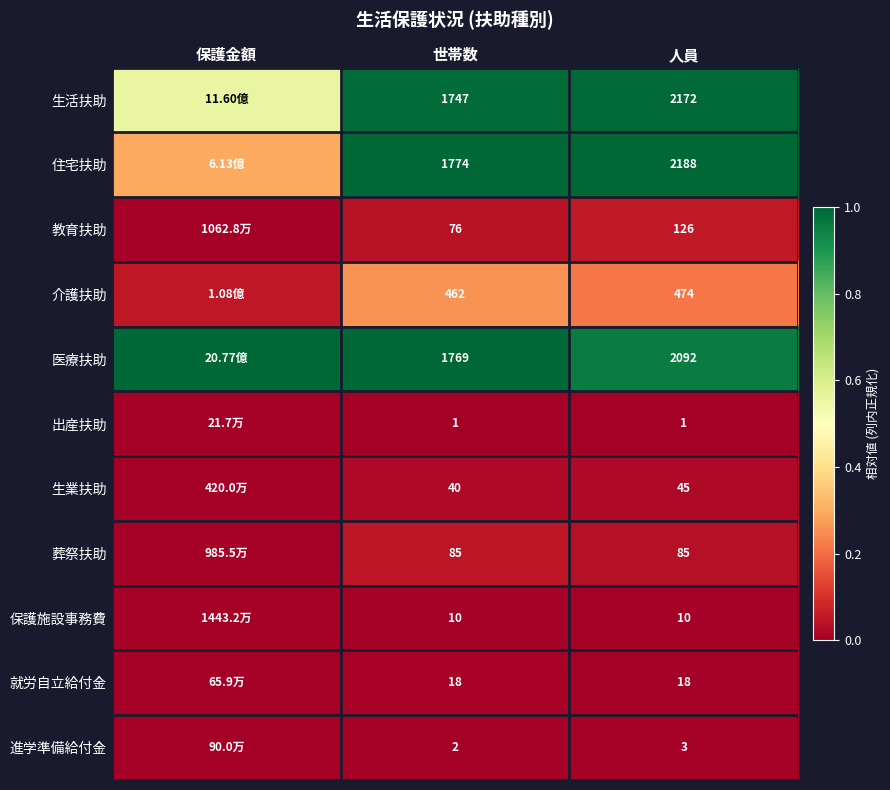

What is the total value across all series at 世帯数?

5984.0